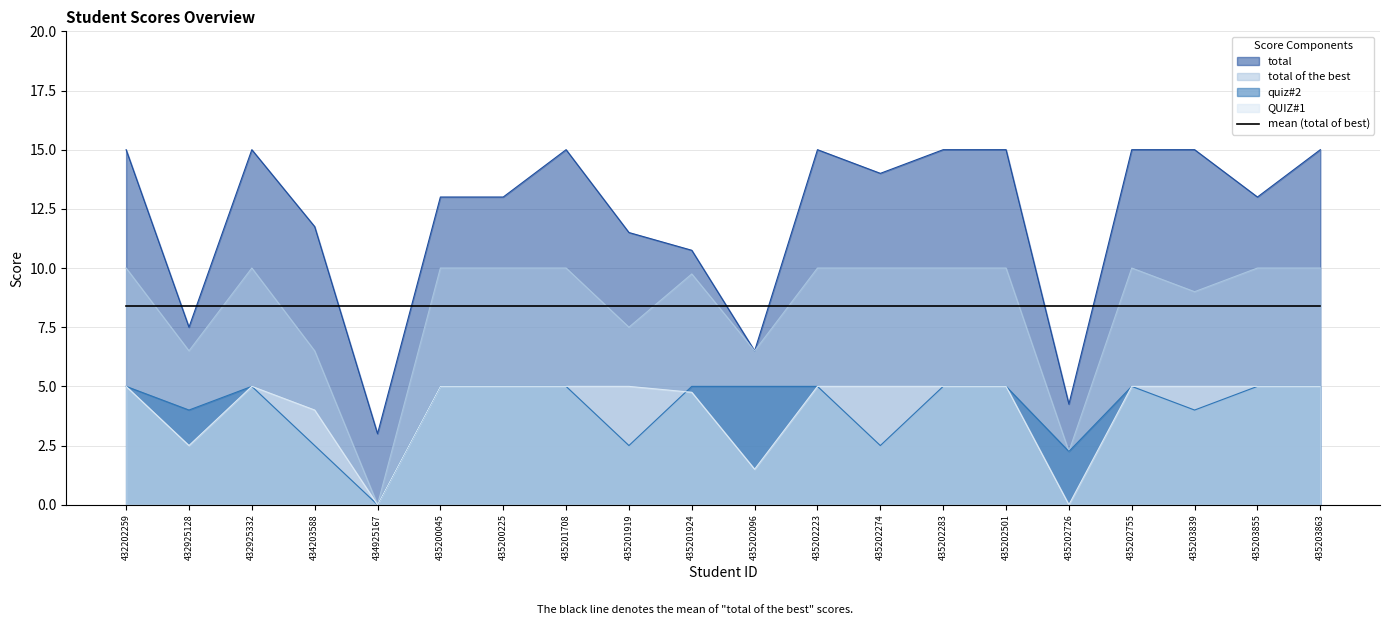

Count the number of categories in the chart.

20